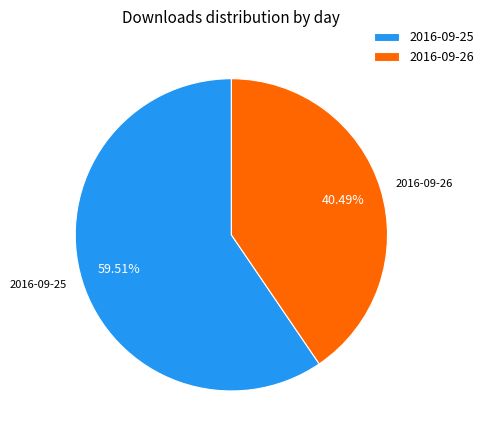

Which category has the biggest portion of the pie?

2016-09-25